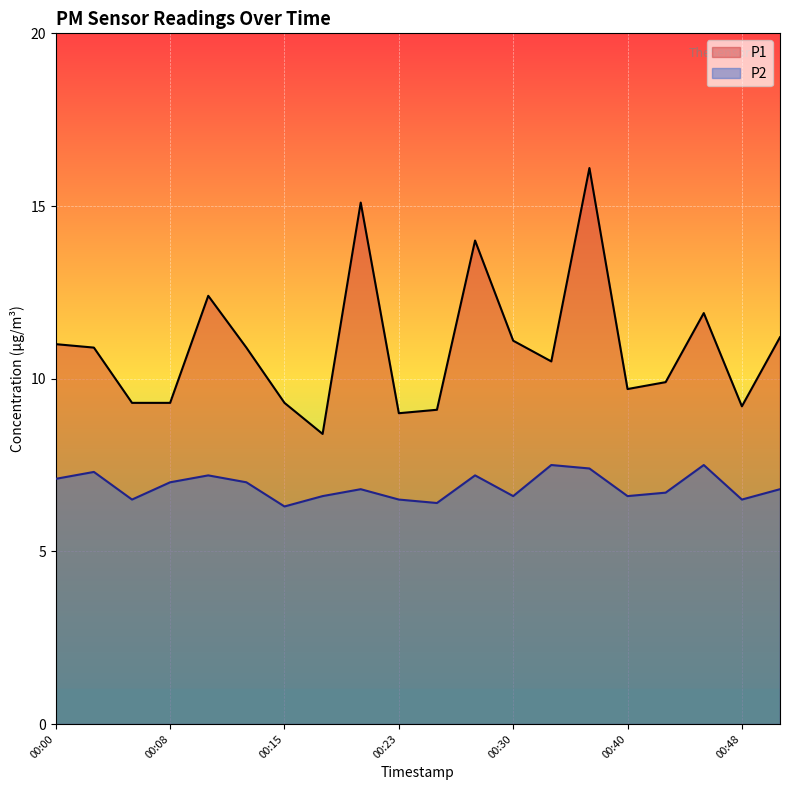

Reading left to right, transcribe all the data shown in this chart.

P1: 00:00=11.0	00:03=10.9	00:05=9.3	00:08=9.3	00:10=12.4	00:13=10.9	00:15=9.3	00:18=8.4	00:20=15.1	00:23=9.0	00:25=9.1	00:28=14.0	00:30=11.1	00:33=10.5	00:38=16.1	00:40=9.7	00:43=9.9	00:45=11.9	00:48=9.2	00:50=11.2
P2: 00:00=7.1	00:03=7.3	00:05=6.5	00:08=7.0	00:10=7.2	00:13=7.0	00:15=6.3	00:18=6.6	00:20=6.8	00:23=6.5	00:25=6.4	00:28=7.2	00:30=6.6	00:33=7.5	00:38=7.4	00:40=6.6	00:43=6.7	00:45=7.5	00:48=6.5	00:50=6.8